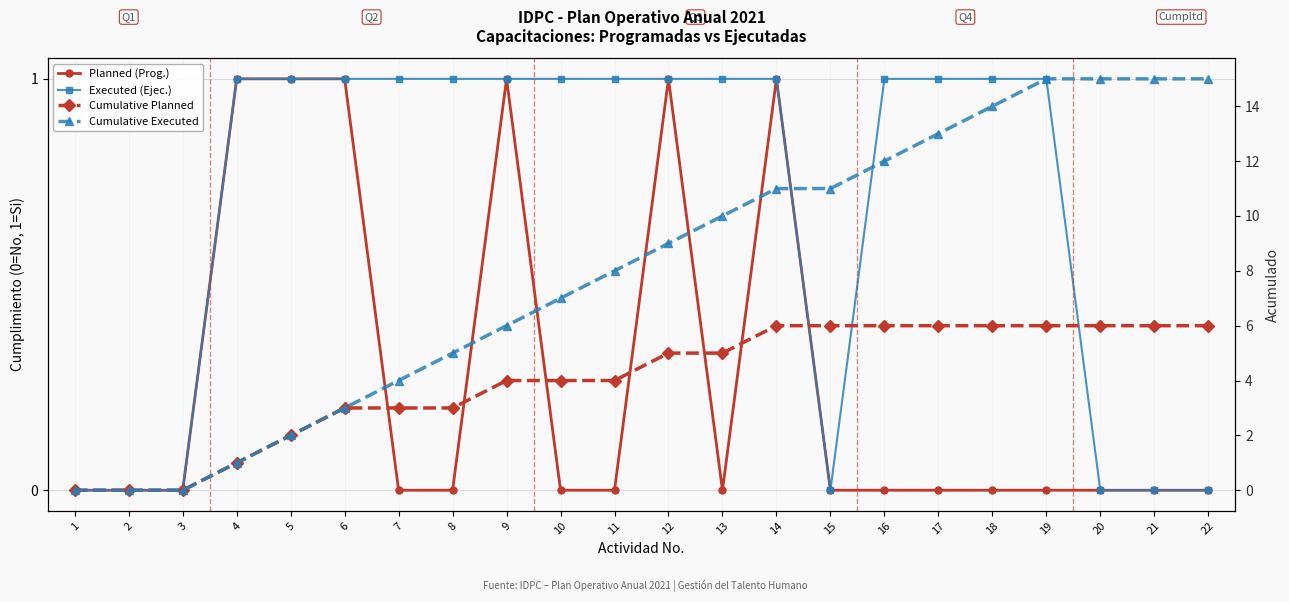

How many lines are shown in the chart?

4